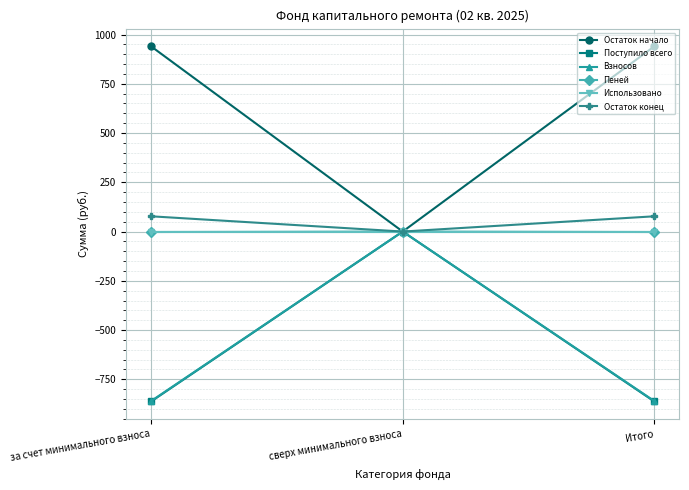

Is the value of Поступило всего at за счет минимального взноса greater than the value of Остаток конец at сверх минимального взноса?

No